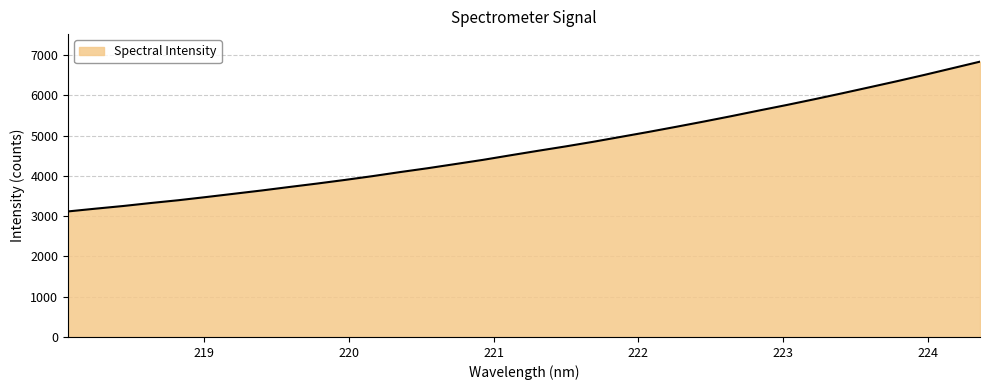

How many categories are shown in the chart?

34